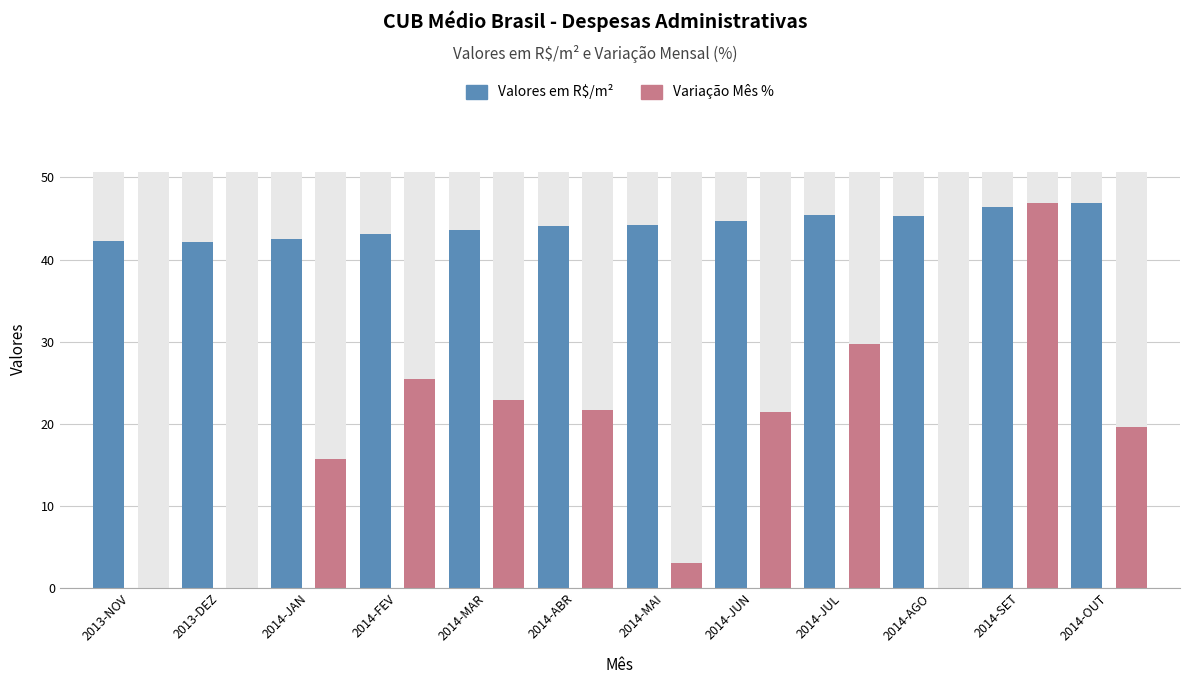

Reading left to right, list all the values displayed in this chart.

Valores em R$/m²: 2013-NOV=42.2	2013-DEZ=42.2	2014-JAN=42.5	2014-FEV=43.1	2014-MAR=43.6	2014-ABR=44.1	2014-MAI=44.2	2014-JUN=44.7	2014-JUL=45.4	2014-AGO=45.3	2014-SET=46.4	2014-OUT=46.9
Variação Mês %: 2013-NOV=0.0	2013-DEZ=-3.1	2014-JAN=15.7	2014-FEV=25.4	2014-MAR=22.9	2014-ABR=21.7	2014-MAI=3.0	2014-JUN=21.4	2014-JUL=29.7	2014-AGO=-4.6	2014-SET=46.9	2014-OUT=19.6